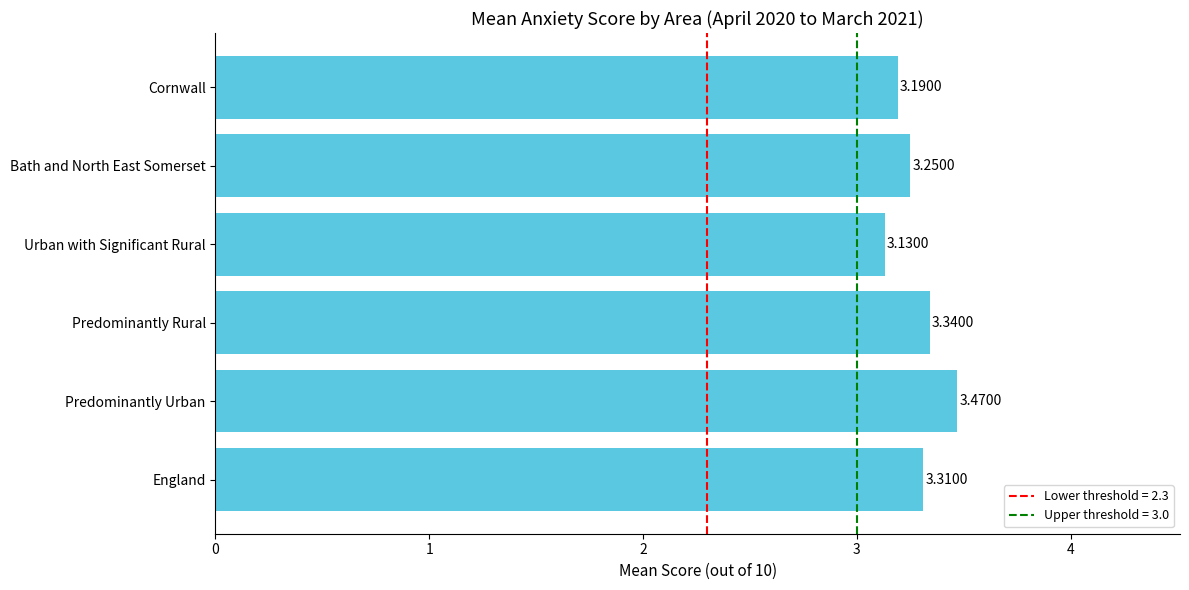

List the labels in order of value, largest first.

Predominantly Urban, Predominantly Rural, England, Bath and North East Somerset, Cornwall, Urban with Significant Rural